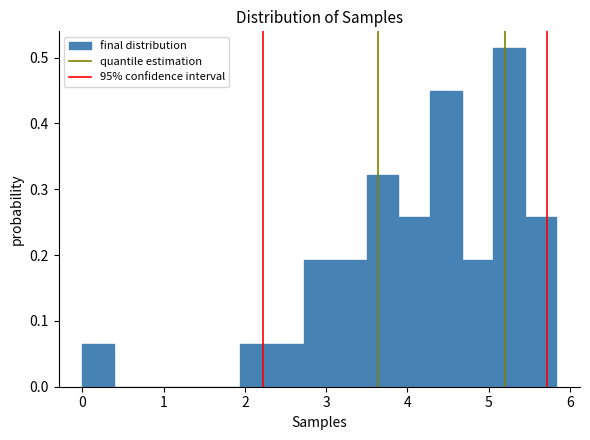

Around what value on the x-axis is the tallest bar? Give the approximate position of its centre, as read against the axis.

5.3